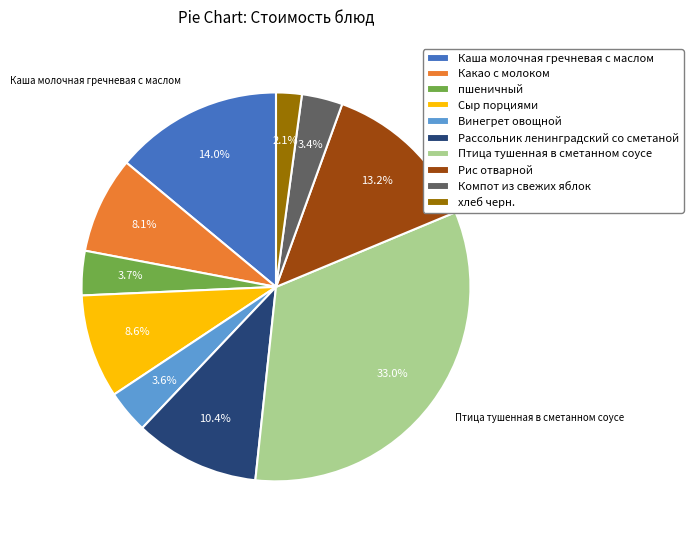

Combined, what portion of the pie is Птица тушенная в сметанном соусе and Компот из свежих яблок?

36.4%